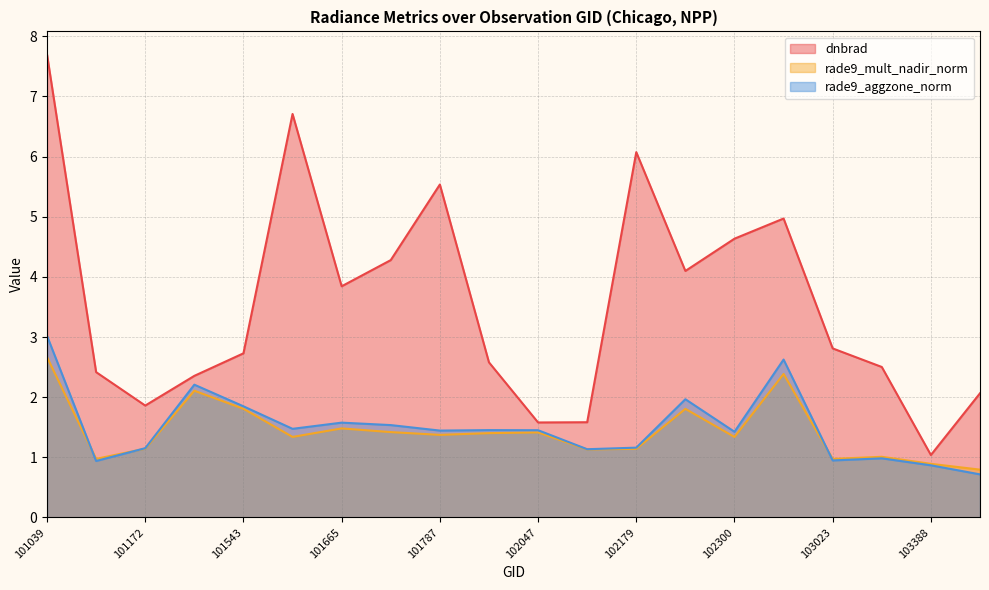

What is the smallest value displayed?

0.7